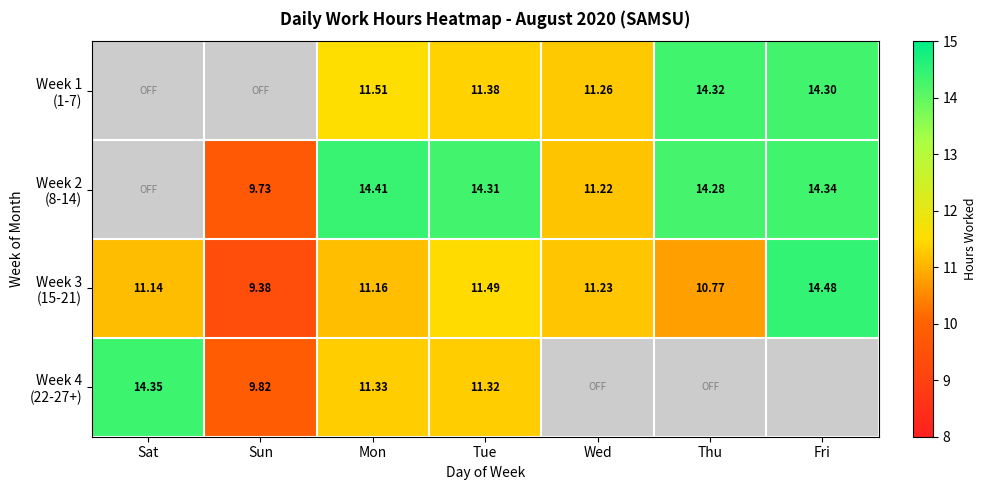

What is the lowest value of the Week 4 (22-27+) series?

9.8